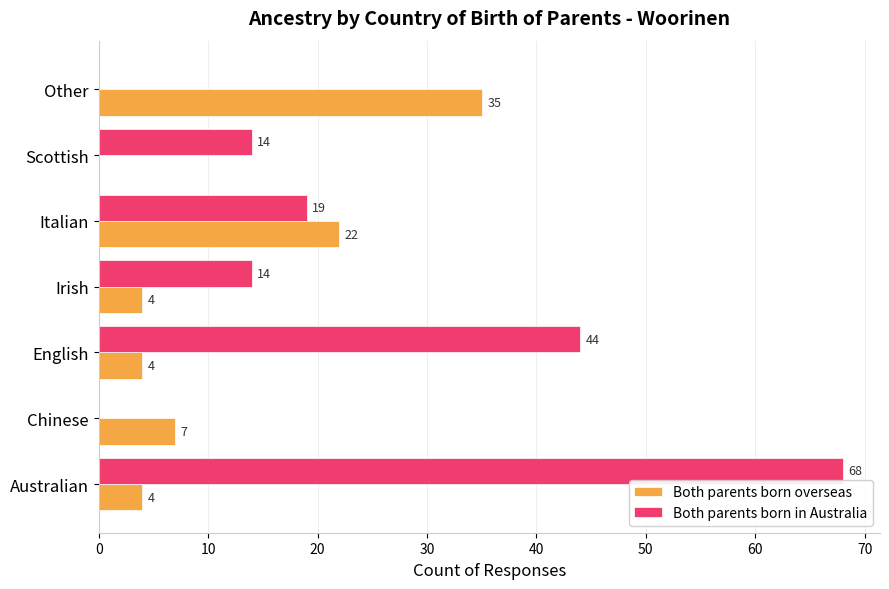

True or false: Both parents born overseas has a value of 4 at English.

True